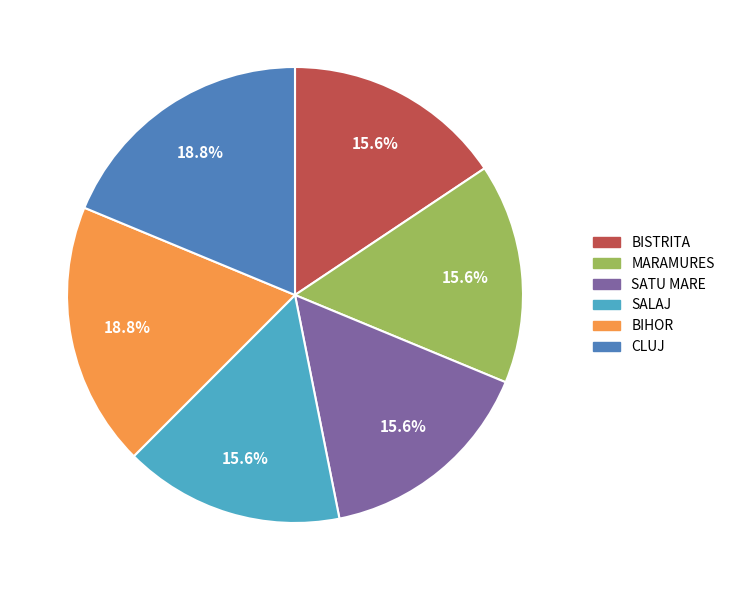

To the nearest percent, what percentage of the pie is MARAMURES?

16%